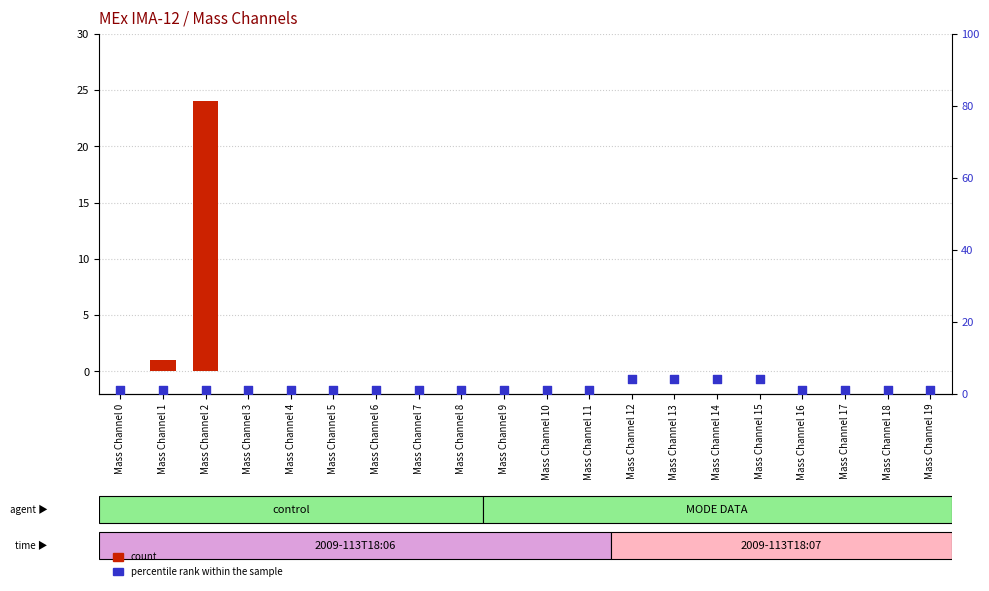

Which series contains the highest Y value?

count